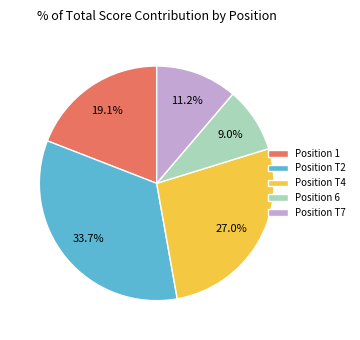

What portion of the pie excludes Position 6?

91.0%